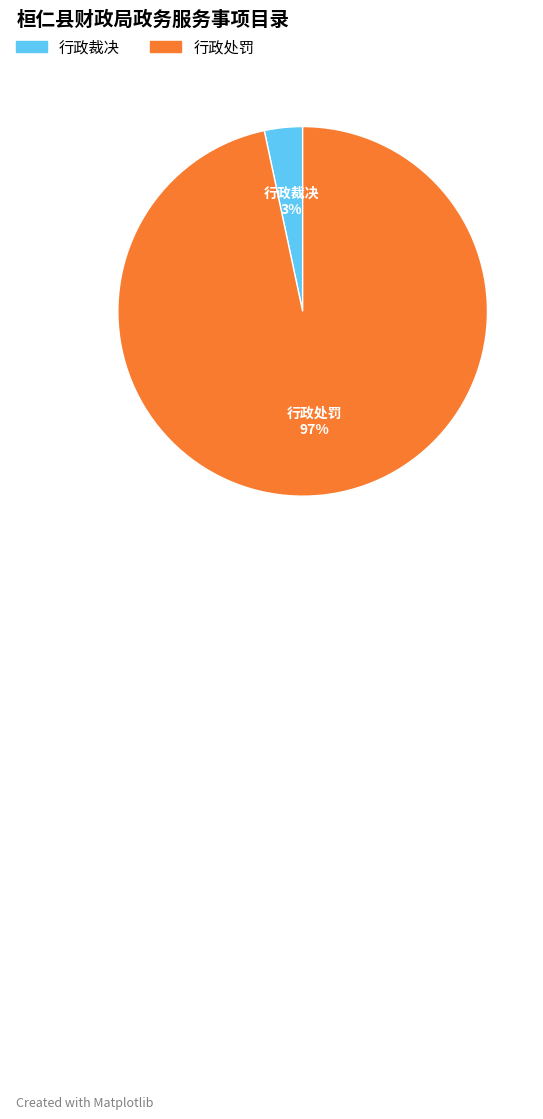

Rank the categories by value from lowest to highest.

行政裁决, 行政处罚